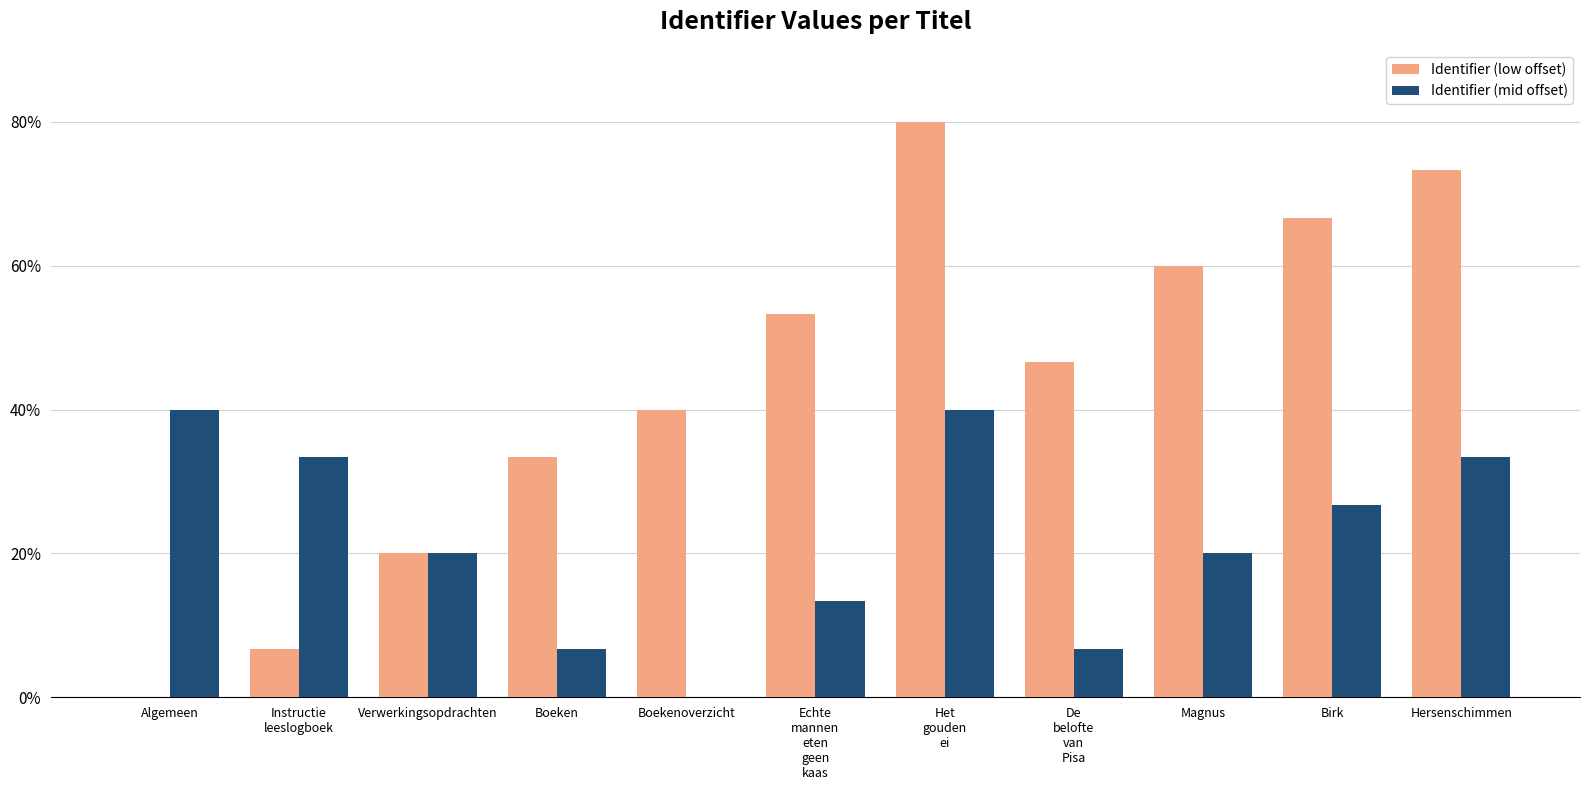

Which series changed the most between Algemeen and Hersenschimmen?

Identifier (low offset)